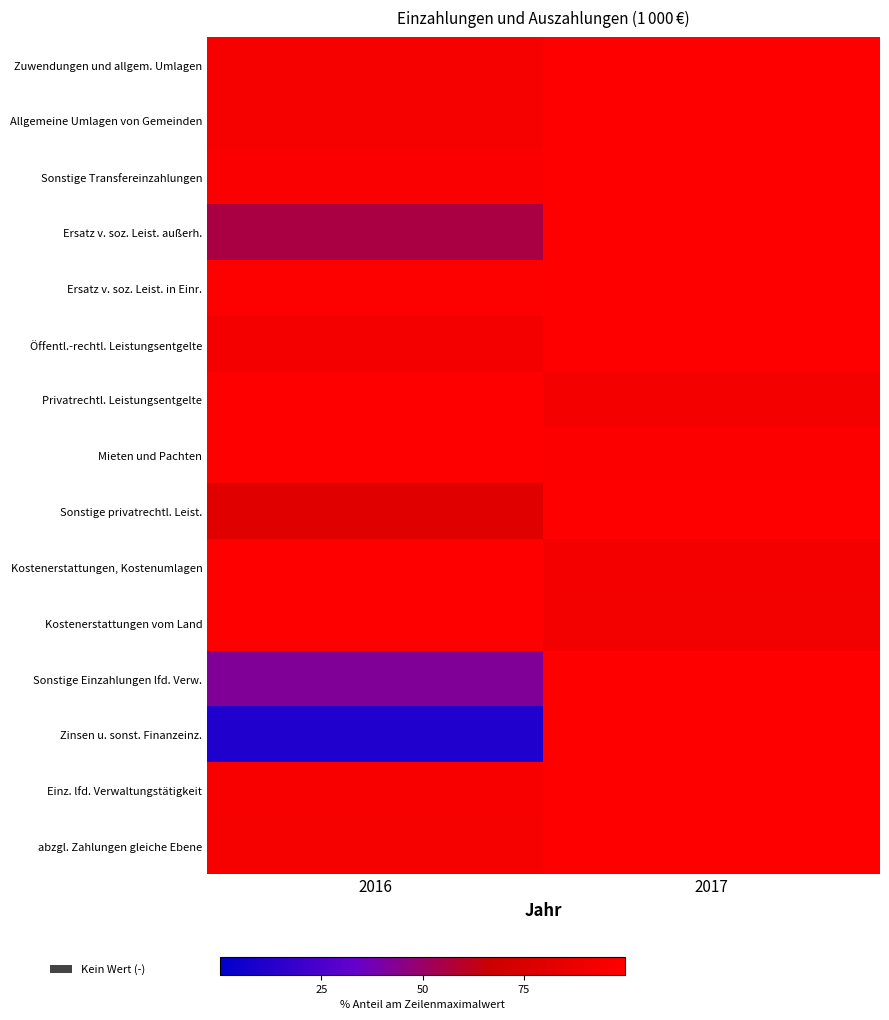

At how many categories does at least one series exceed 54?

2